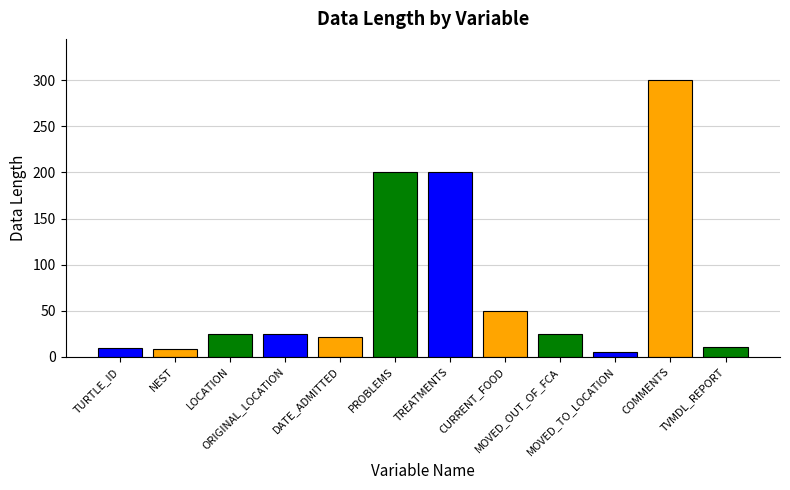

True or false: the data shows 25 at MOVED_OUT_OF_FCA.

True